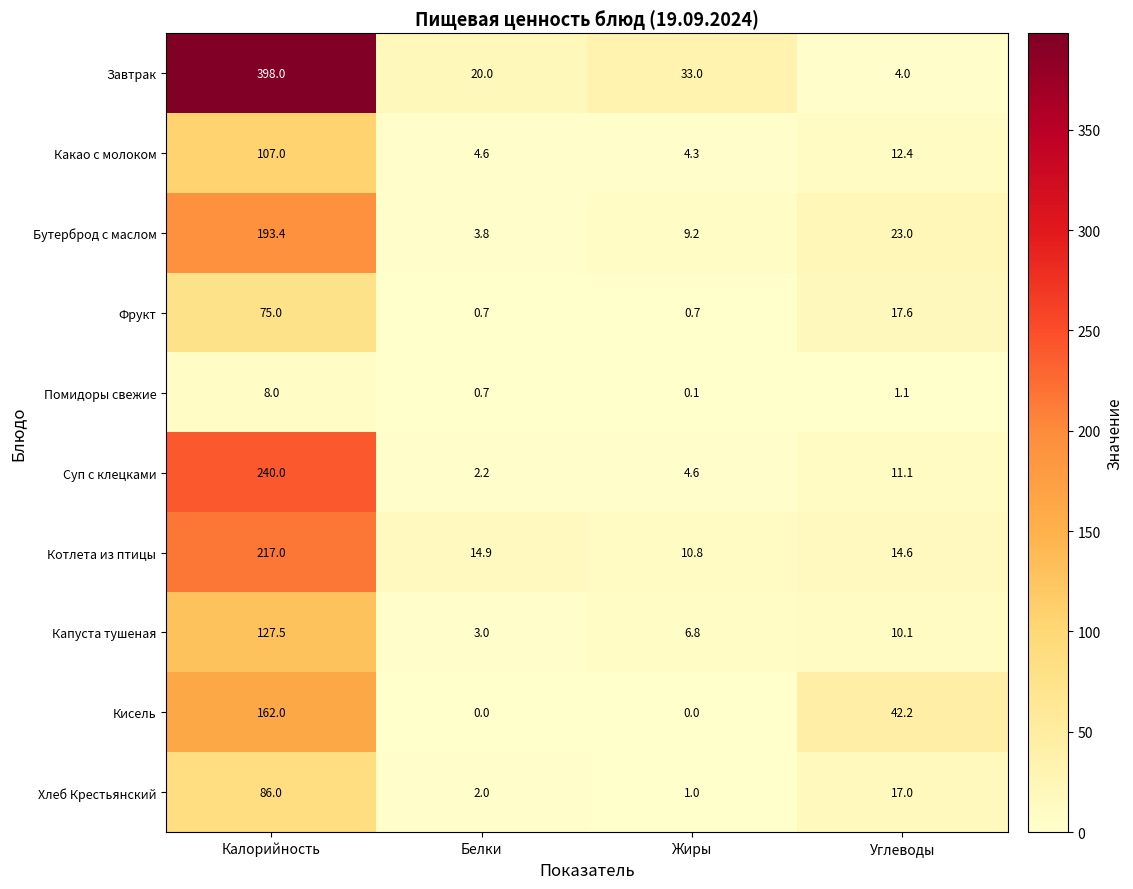

Which series changed the most between Калорийность and Жиры?

Завтрак